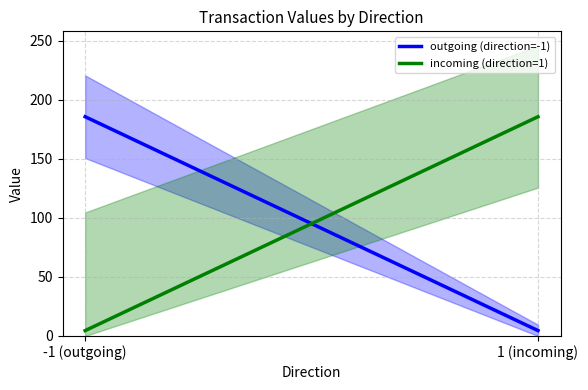

At which label does outgoing (direction=-1) reach its peak?

-1